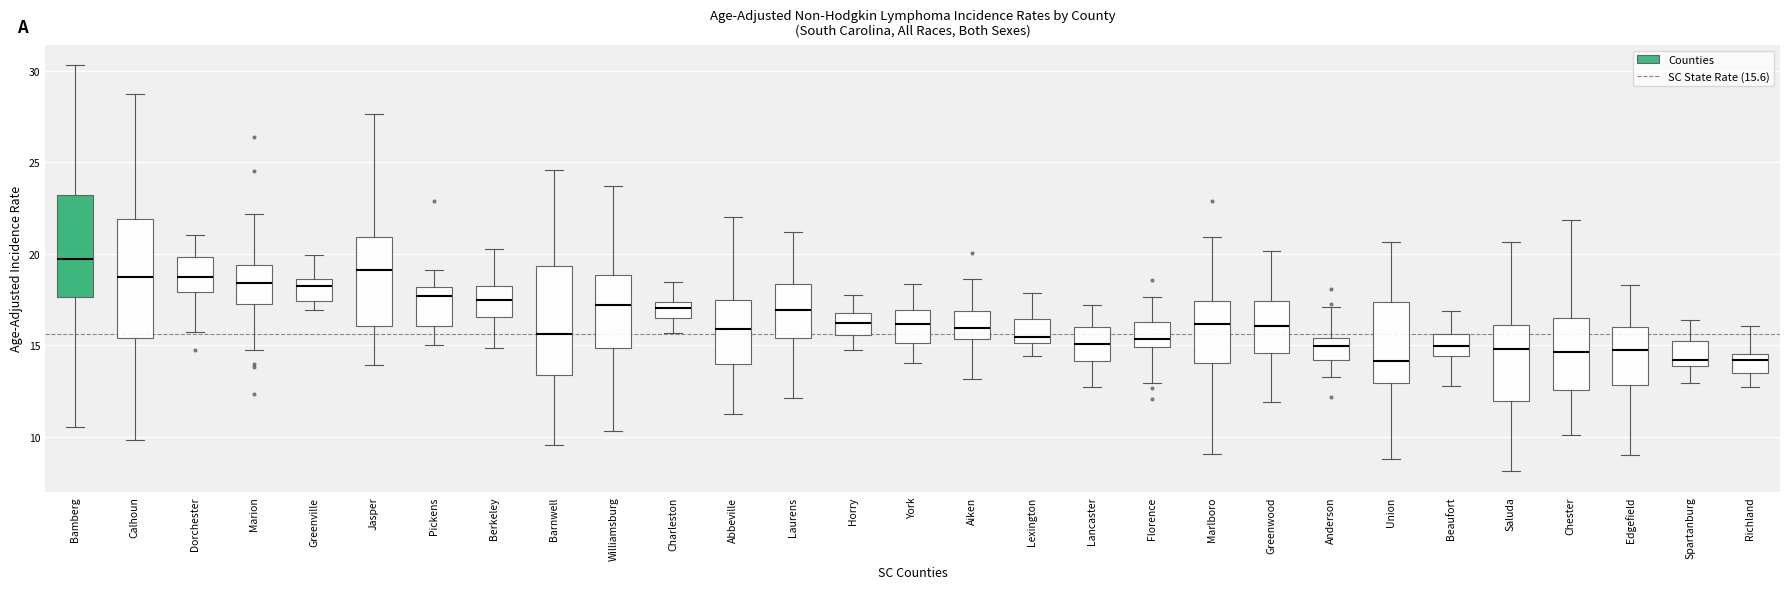

Reading left to right, transcribe this box plot: for each box, give where its median line is, the range the box spans, and where its two whiskers end, as read against the y-axis. The values are not printed on the chart, so give them approximately, as read against the axis.

Bamberg: median 19.5, box 17.5 to 23.0, whiskers 10.5 to 30.5
Calhoun: median 19.0, box 15.5 to 22.0, whiskers 10.0 to 28.5
Dorchester: median 18.5, box 18.0 to 20.0, whiskers 15.5 to 21.0
Marion: median 18.5, box 17.5 to 19.5, whiskers 15.0 to 22.0
Greenville: median 18.5 (just below the box's upper edge), box 17.5 to 18.5, whiskers 17.0 to 20.0
Jasper: median 19.0, box 16.0 to 21.0, whiskers 14.0 to 27.5
Pickens: median 17.5, box 16.0 to 18.0, whiskers 15.0 to 19.0
Berkeley: median 17.5, box 16.5 to 18.5, whiskers 15.0 to 20.5
Barnwell: median 15.5, box 13.5 to 19.5, whiskers 9.5 to 24.5
Williamsburg: median 17.0, box 15.0 to 19.0, whiskers 10.5 to 23.5
Charleston: median 17.0, box 16.5 to 17.5, whiskers 15.5 to 18.5
Abbeville: median 16.0, box 14.0 to 17.5, whiskers 11.5 to 22.0
Laurens: median 17.0, box 15.5 to 18.5, whiskers 12.0 to 21.0
Horry: median 16.0, box 15.5 to 17.0, whiskers 14.5 to 18.0
York: median 16.0, box 15.0 to 17.0, whiskers 14.0 to 18.5
Aiken: median 16.0, box 15.5 to 17.0, whiskers 13.0 to 18.5
Lexington: median 15.5, box 15.0 to 16.5, whiskers 14.5 to 18.0
Lancaster: median 15.0, box 14.0 to 16.0, whiskers 12.5 to 17.0
Florence: median 15.5, box 15.0 to 16.5, whiskers 13.0 to 17.5
Marlboro: median 16.0, box 14.0 to 17.5, whiskers 9.0 to 21.0
Greenwood: median 16.0, box 14.5 to 17.5, whiskers 12.0 to 20.0
Anderson: median 15.0, box 14.0 to 15.5, whiskers 13.5 to 17.0
Union: median 14.0, box 13.0 to 17.5, whiskers 9.0 to 20.5
Beaufort: median 15.0, box 14.5 to 15.5, whiskers 13.0 to 17.0
Saluda: median 15.0, box 12.0 to 16.0, whiskers 8.0 to 20.5
Chester: median 14.5, box 12.5 to 16.5, whiskers 10.0 to 22.0
Edgefield: median 14.5, box 13.0 to 16.0, whiskers 9.0 to 18.5
Spartanburg: median 14.0 (just above the box's lower edge), box 14.0 to 15.0, whiskers 13.0 to 16.5
Richland: median 14.0, box 13.5 to 14.5, whiskers 12.5 to 16.0